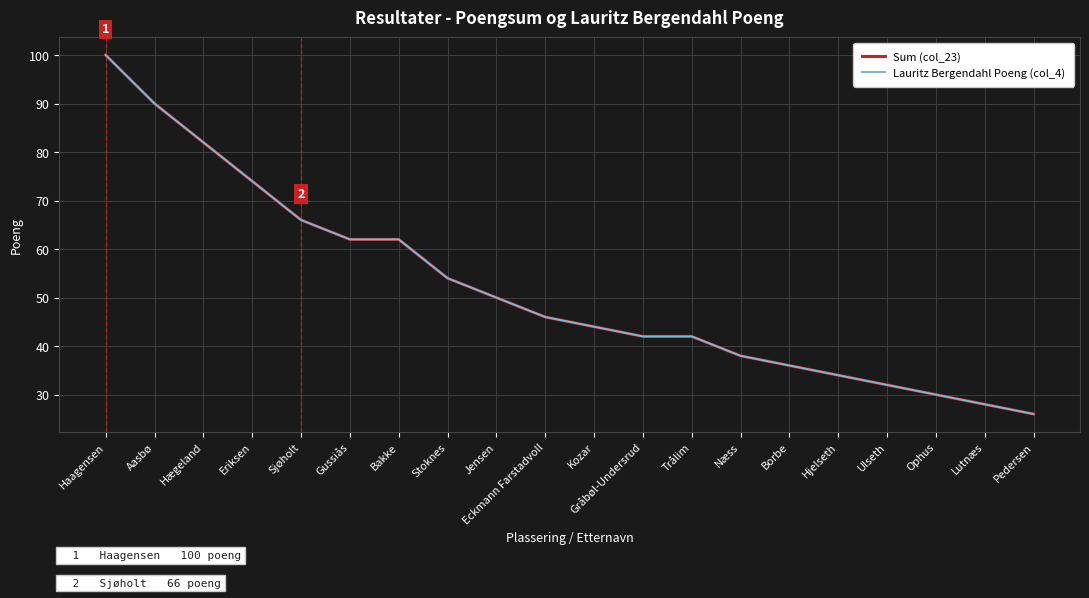

Does the chart display data point markers on the line(s)?

No